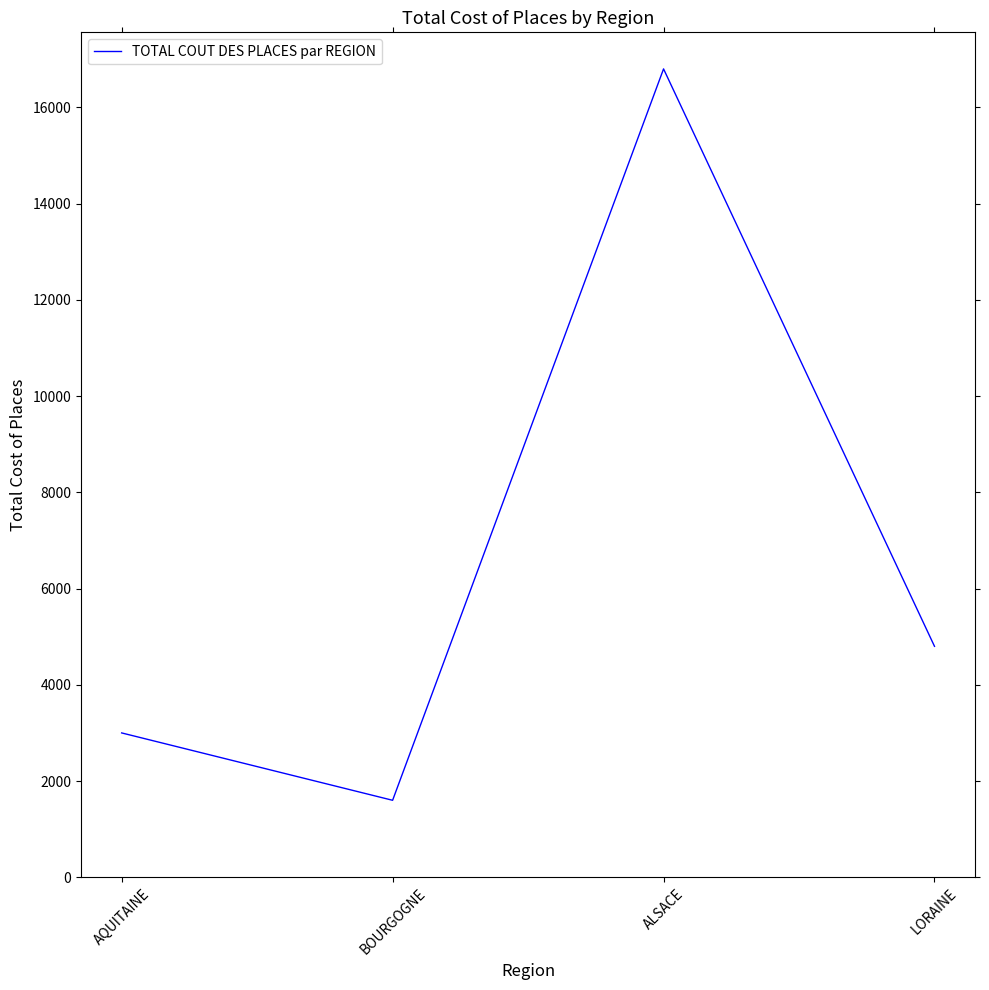

List the labels in order of value, smallest first.

BOURGOGNE, AQUITAINE, LORAINE, ALSACE